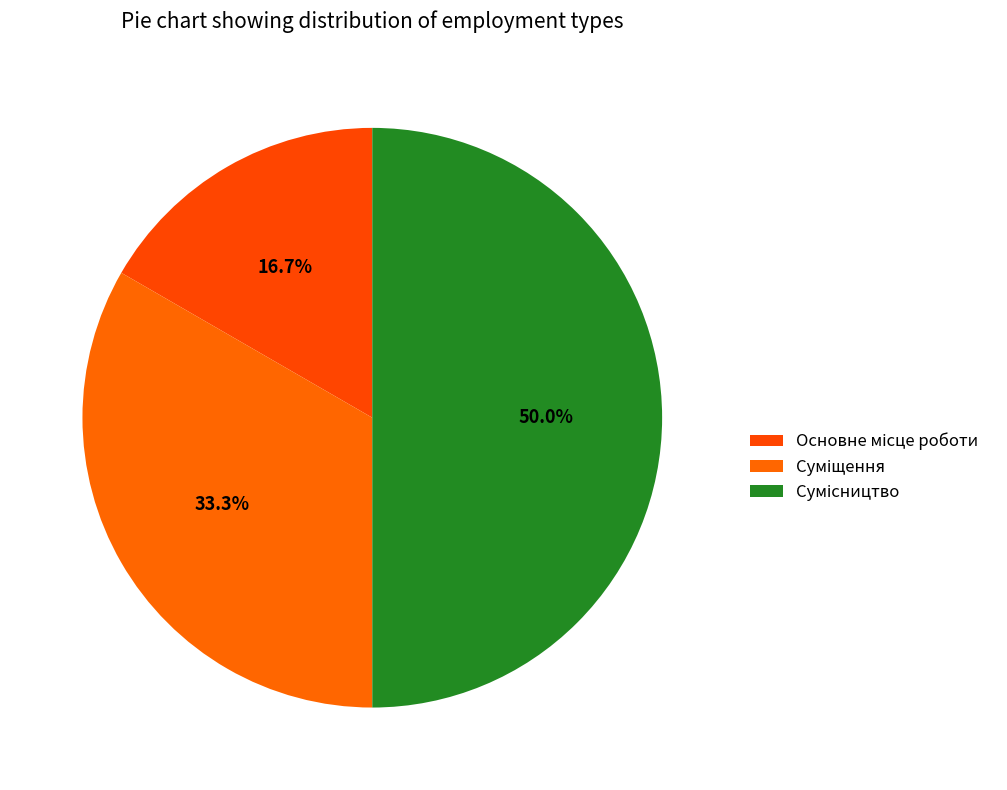

Is it true that Сумісництво is 56% of the pie?

False